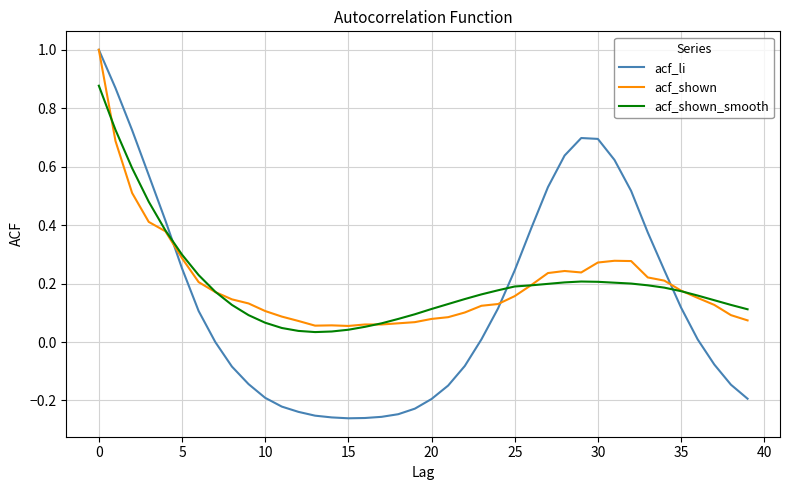

Which series has the largest range (max minus min)?

acf_li